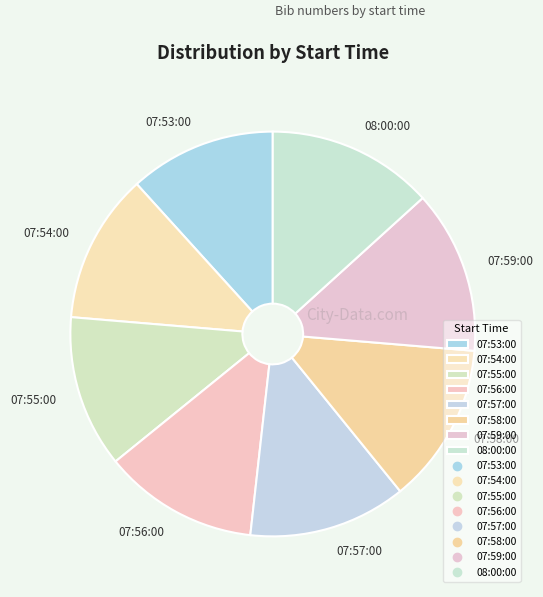

Is there a majority slice in this chart?

No